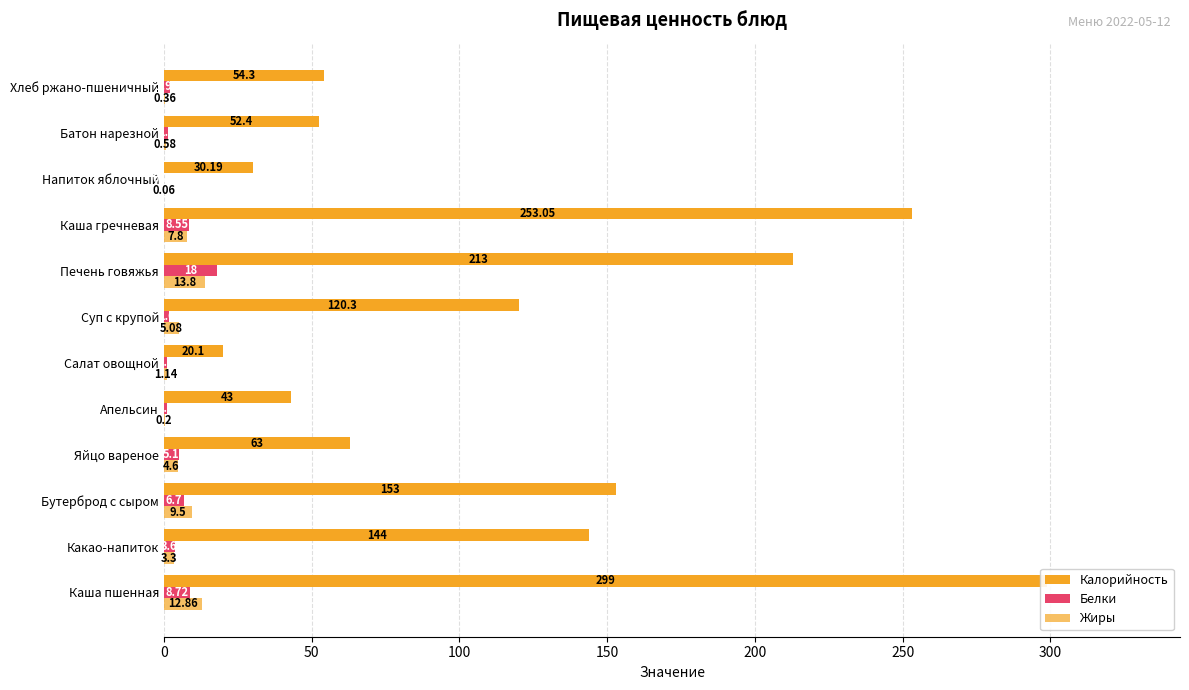

Between Яйцо вареное and Каша гречневая, which series saw the biggest shift?

Калорийность